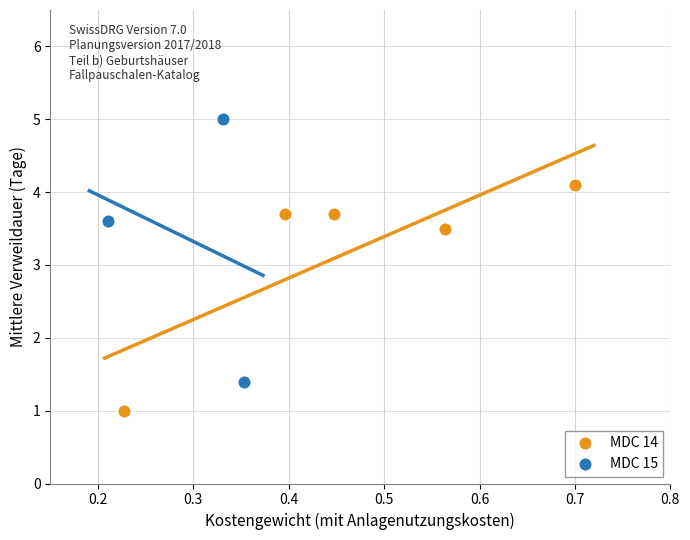

Which series has the largest Y range (max minus min)?

MDC 15